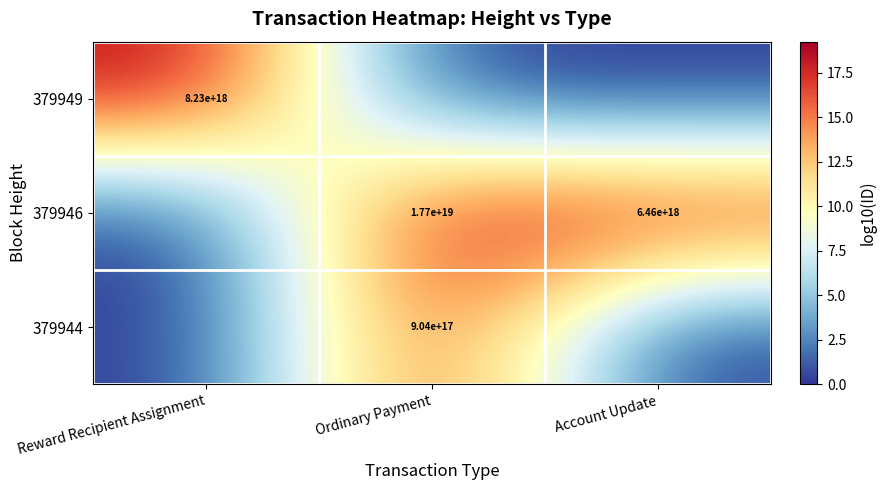

The value of 379944 at Ordinary Payment is 1281991799493901056. True or false?

False